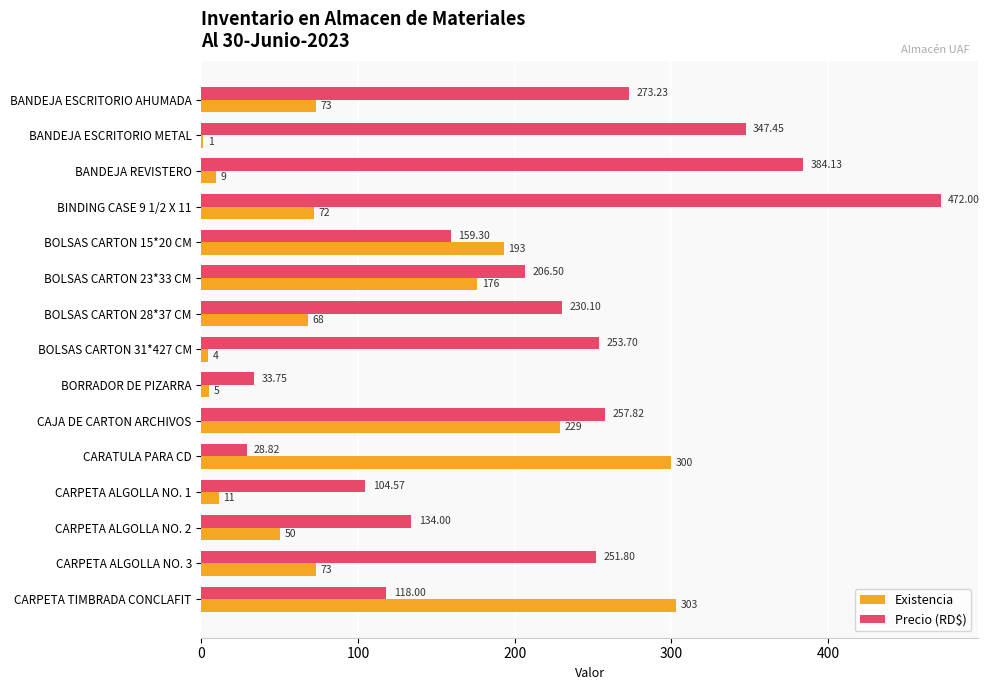

Which series changed the most between BANDEJA ESCRITORIO AHUMADA and CARPETA ALGOLLA NO. 2?

Precio (RD$)